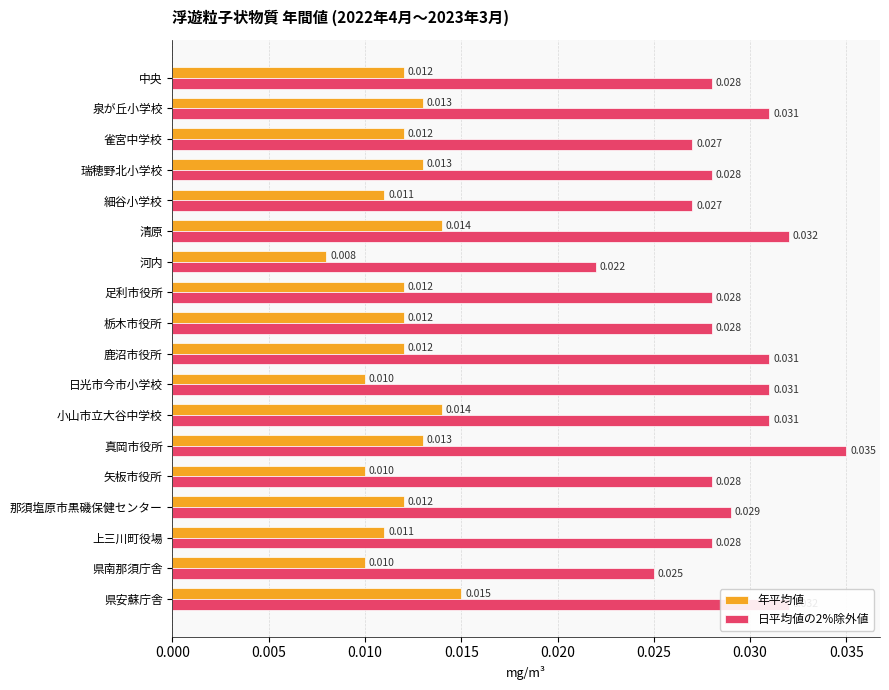

At which label is 年平均値 closest to 0?

河内